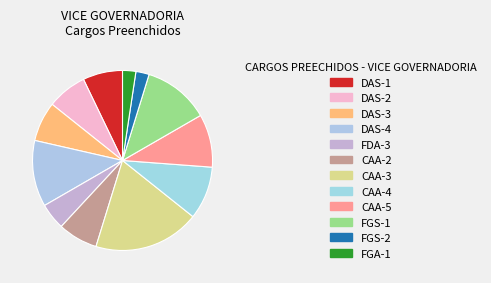

What percentage do FGA-1 and FGS-2 together represent?

4.8%